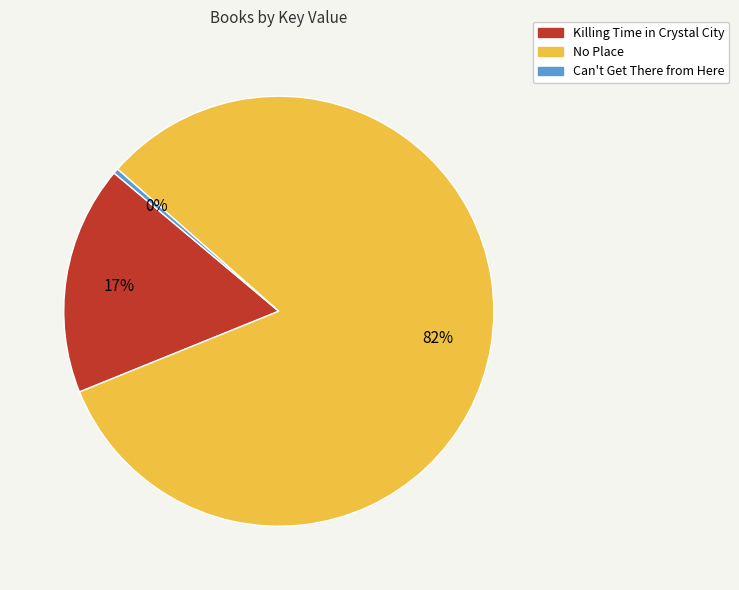

To the nearest percent, what is the average slice percentage?

33%